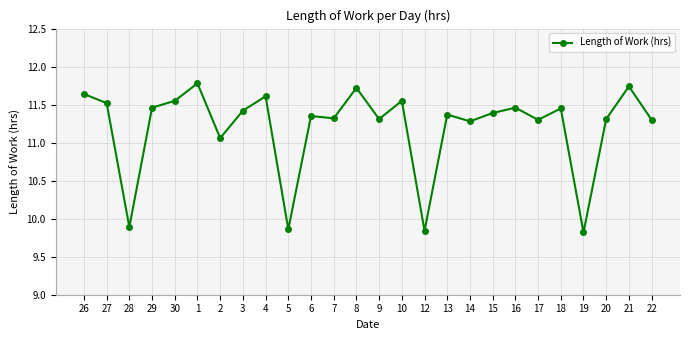

How many lines are shown in the chart?

1